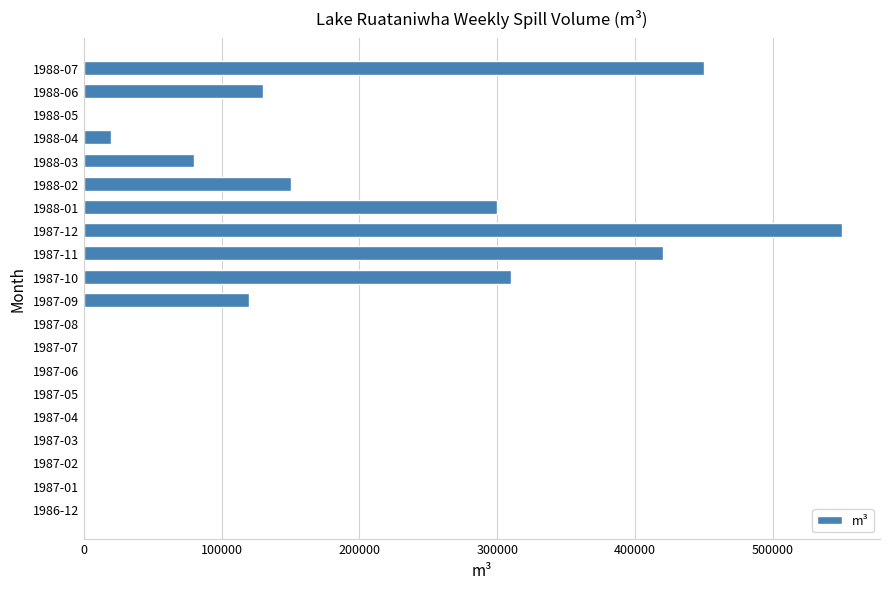

Reading bottom to top, extract all data points from this chart.

1986-12=0	1987-01=0	1987-02=0	1987-03=0	1987-04=0	1987-05=0	1987-06=0	1987-07=0	1987-08=0	1987-09=120000	1987-10=310000	1987-11=420000	1987-12=550000	1988-01=300000	1988-02=150000	1988-03=80000	1988-04=20000	1988-05=0	1988-06=130000	1988-07=450000